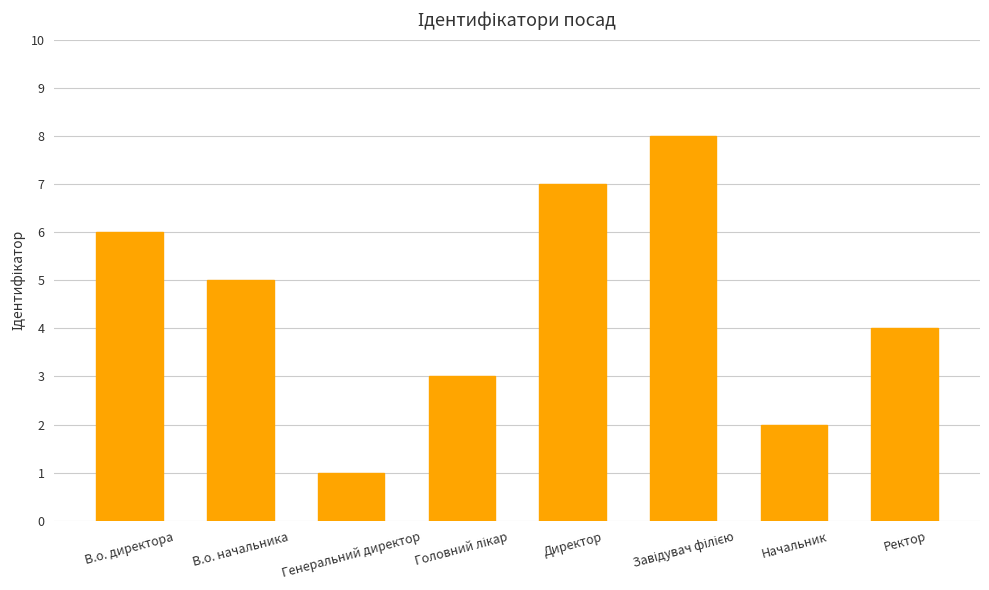

How many data points are less than 5?

4